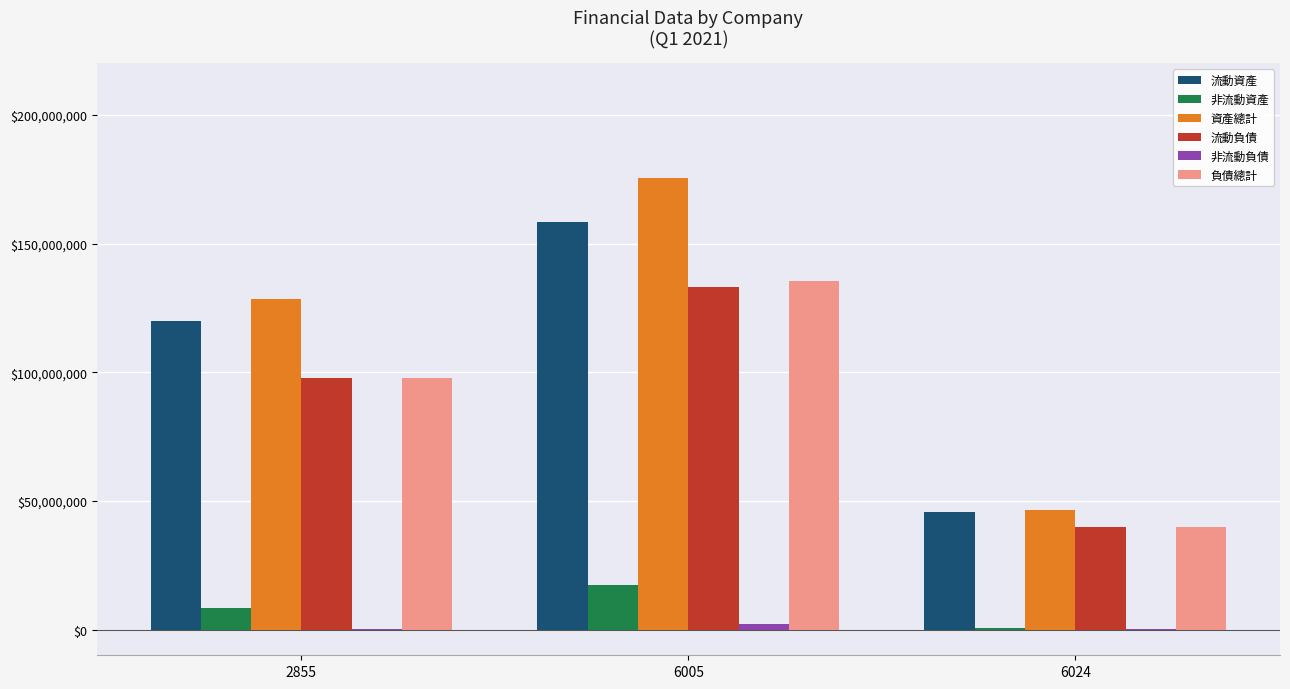

At which category is the sum across all series the highest?

6005